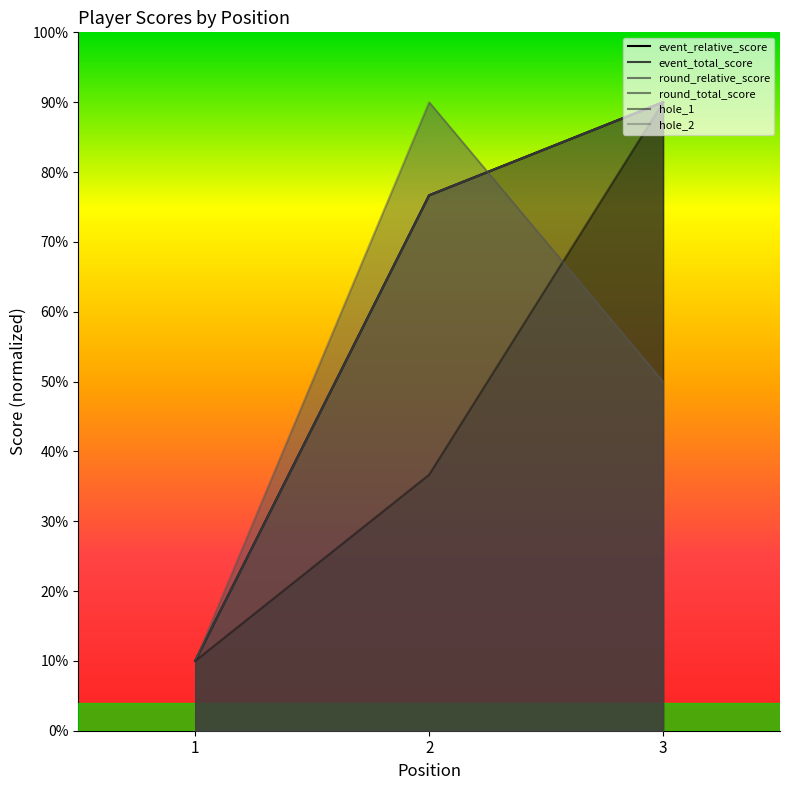

How many lines are shown in the chart?

6